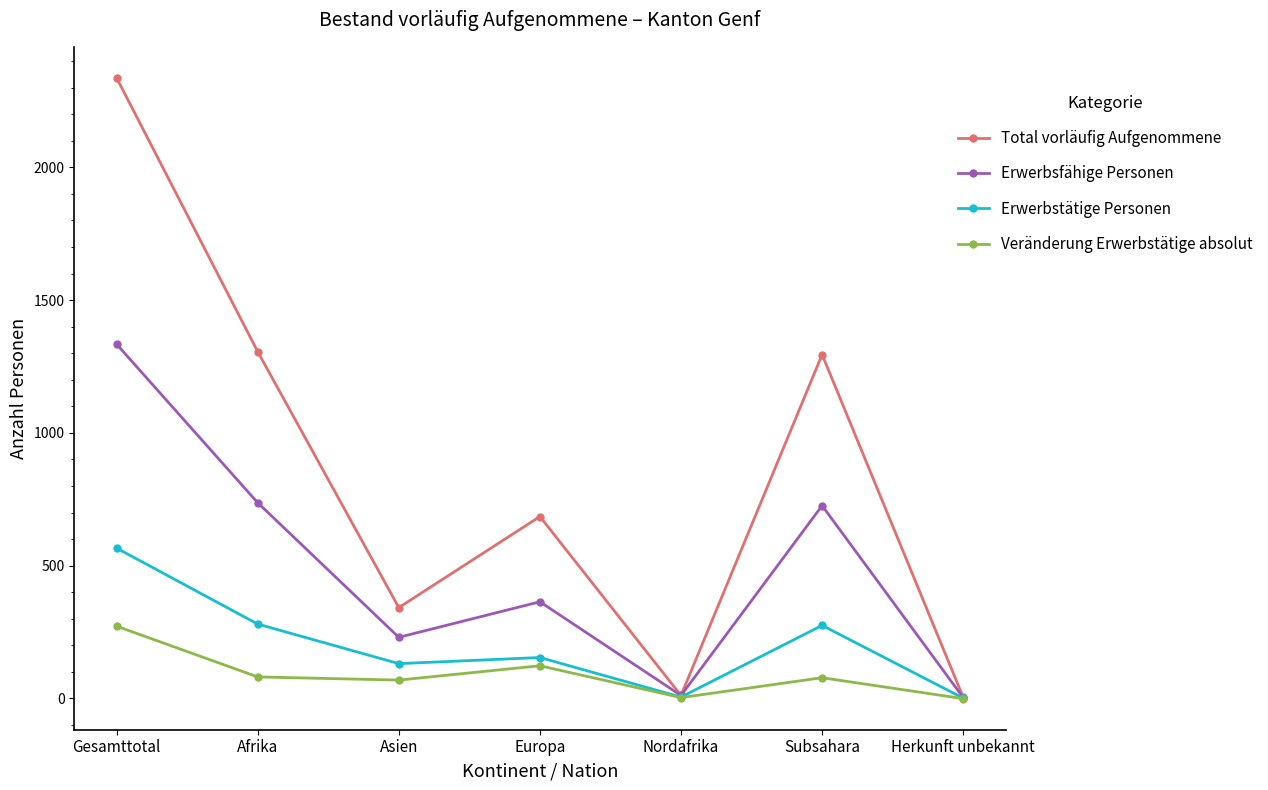

How many series are shown in this chart?

4